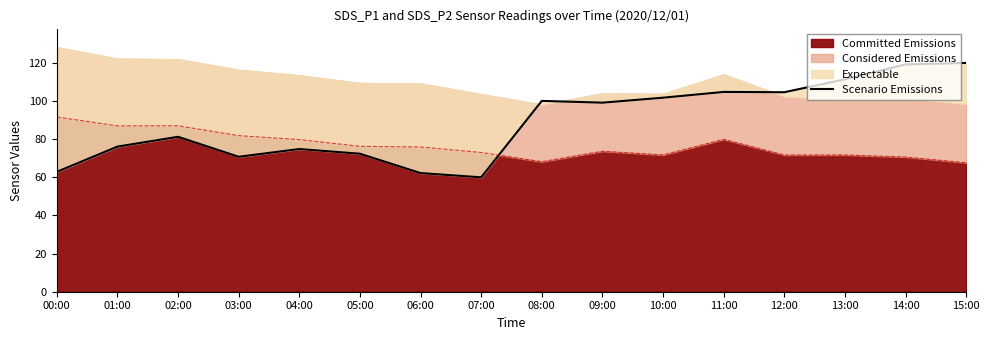

The value of Committed Emissions at 14:00 is 70.6. True or false?

True